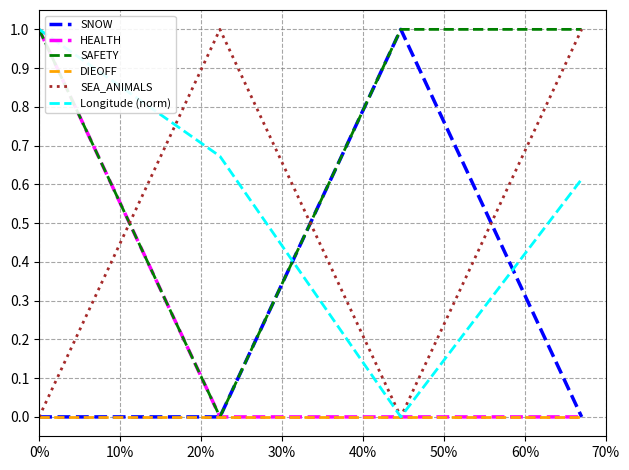

What is the maximum value for HEALTH?

1.0